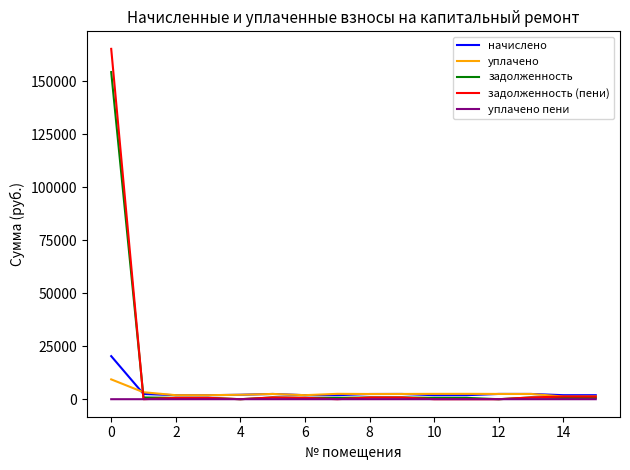

Which series has the widest spread of values?

задолженность (пени)